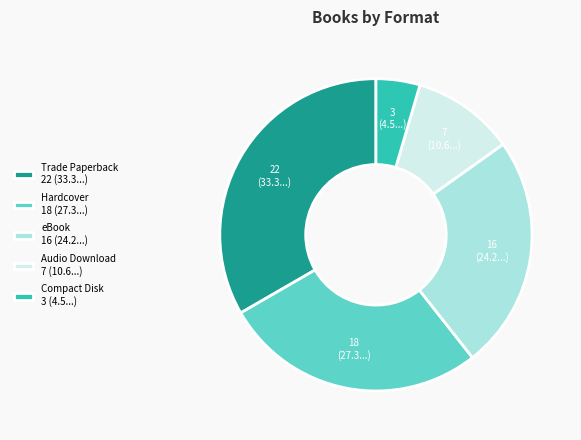

Between Audio Download 7 (10.6...) and Compact Disk 3 (4.5...), which is larger?

Audio Download 7 (10.6...)